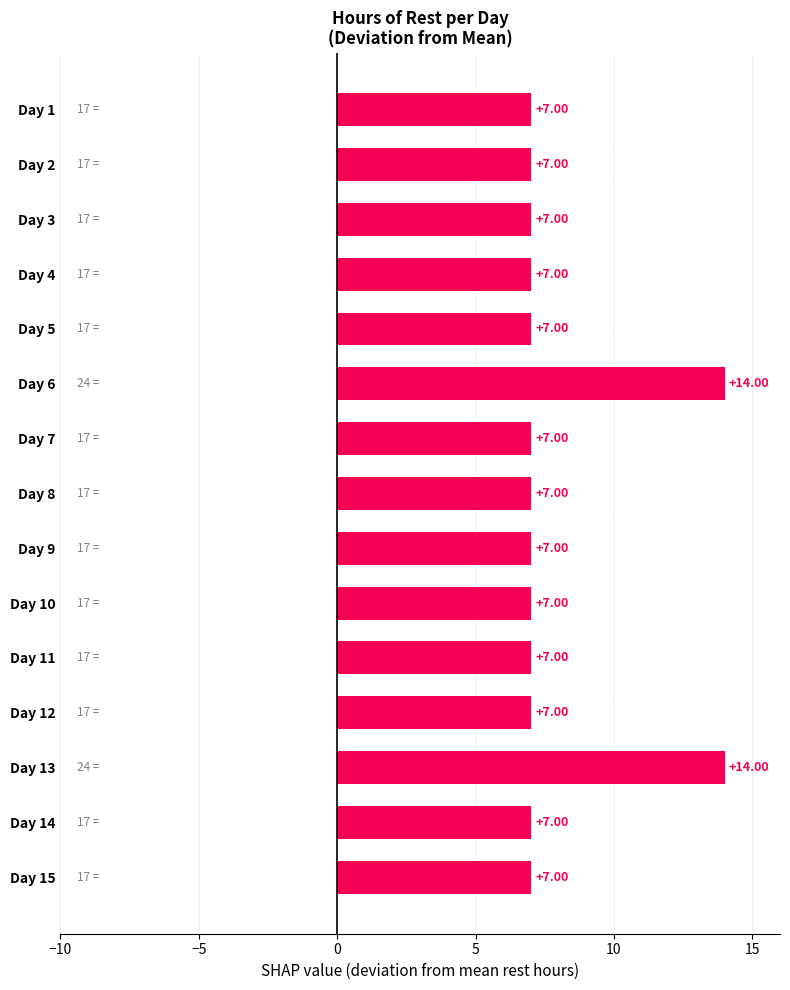

What is the sum of the values at Day 11 and Day 14?

14